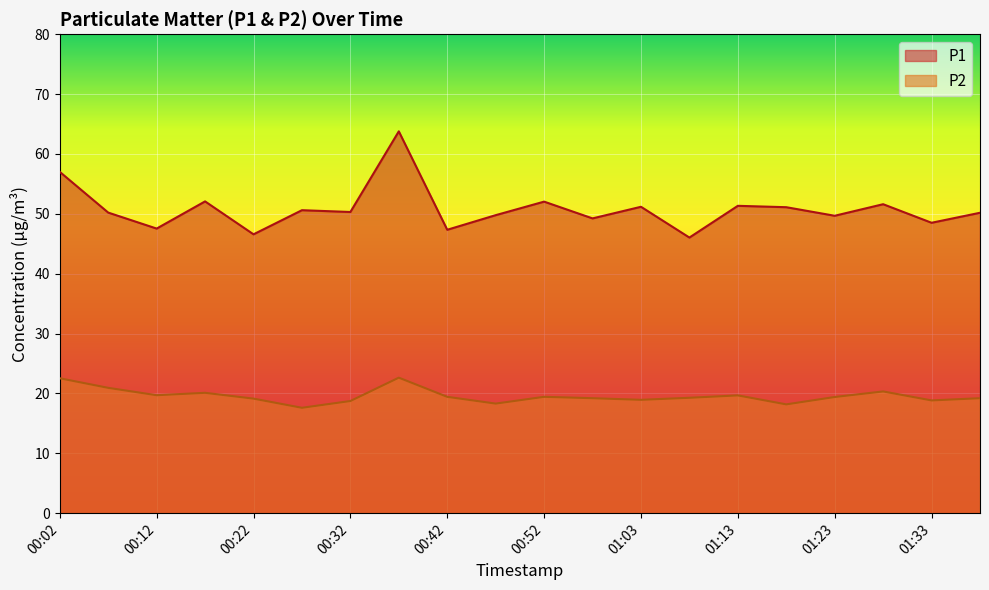

What is the sum of all P2 values?

391.5